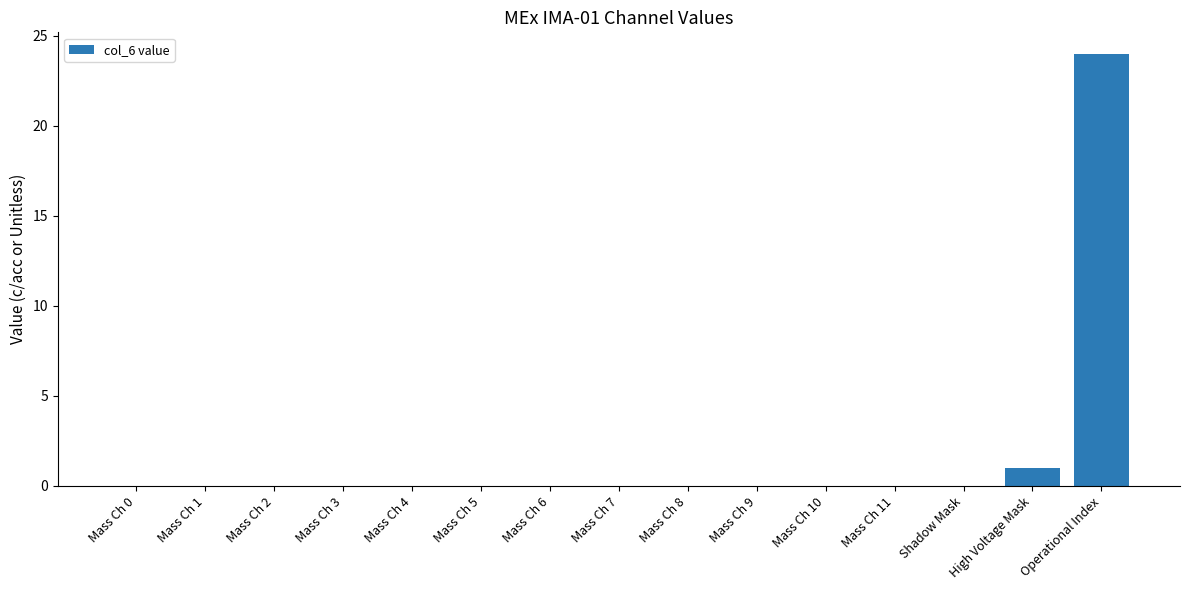

Does the chart contain stacked bars?

No